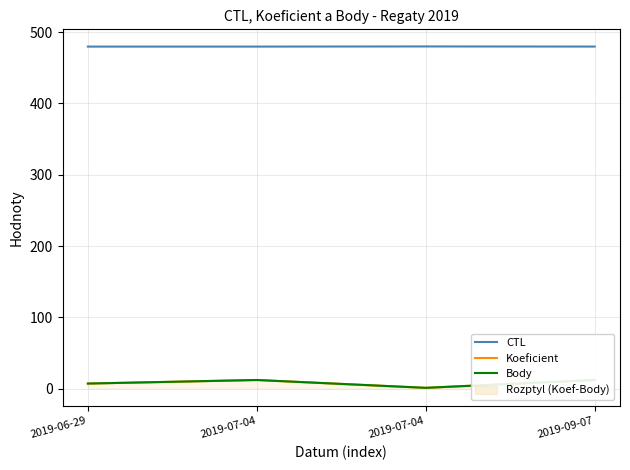

What is the difference between the highest and lowest values at 2019-07-04?

467.8